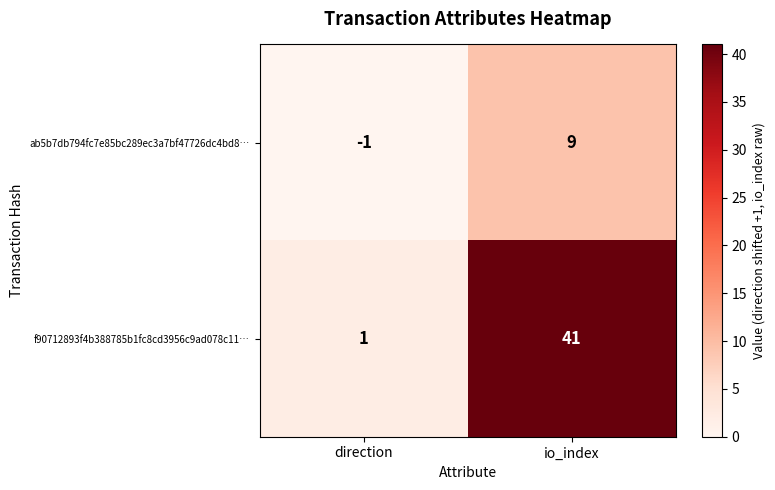

What is the approximate value of ab5b7db794fc7e85bc289ec3a7bf47726dc4bd8… at io_index, to the nearest 5?

10